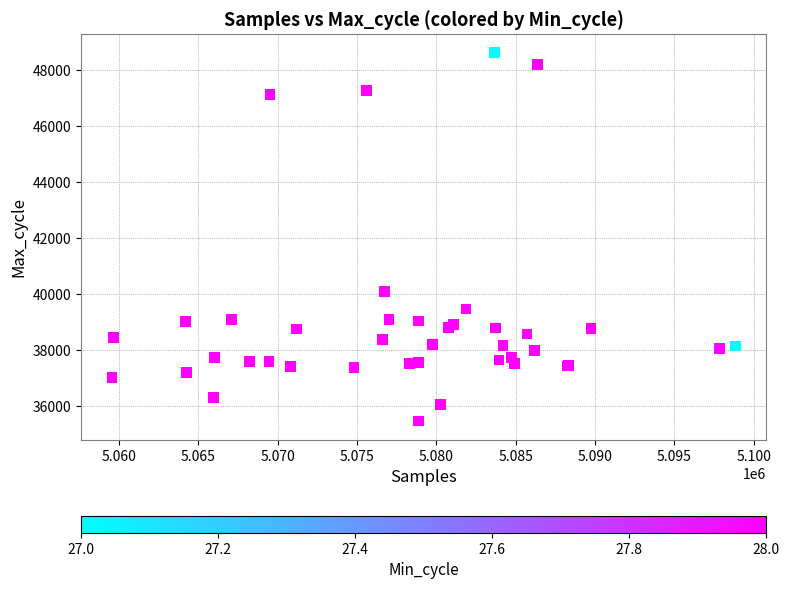

What Y value in the scatter plot is closest to 42037?

40083